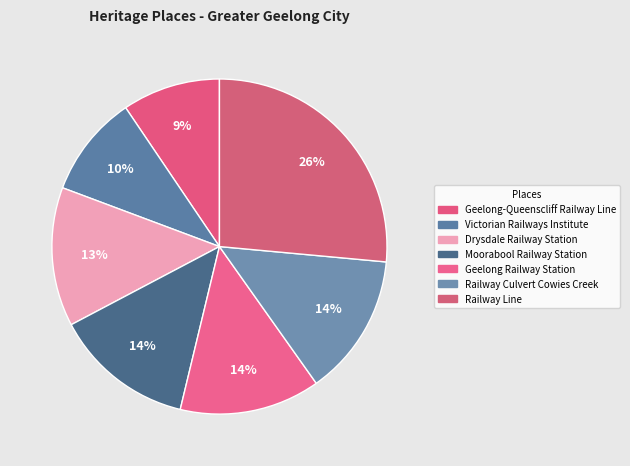

To the nearest percent, what is the combined percentage of Railway Line and Moorabool Railway Station?

40%